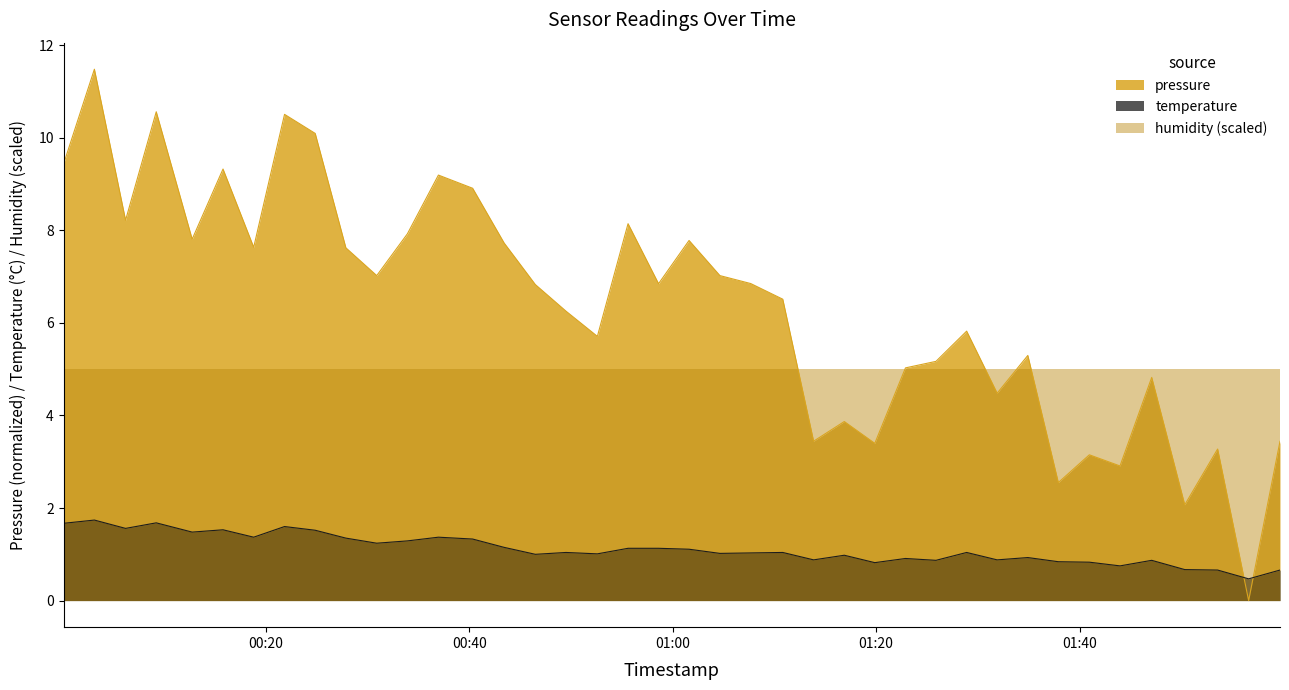

What is the sum of all pressure values?

254.1